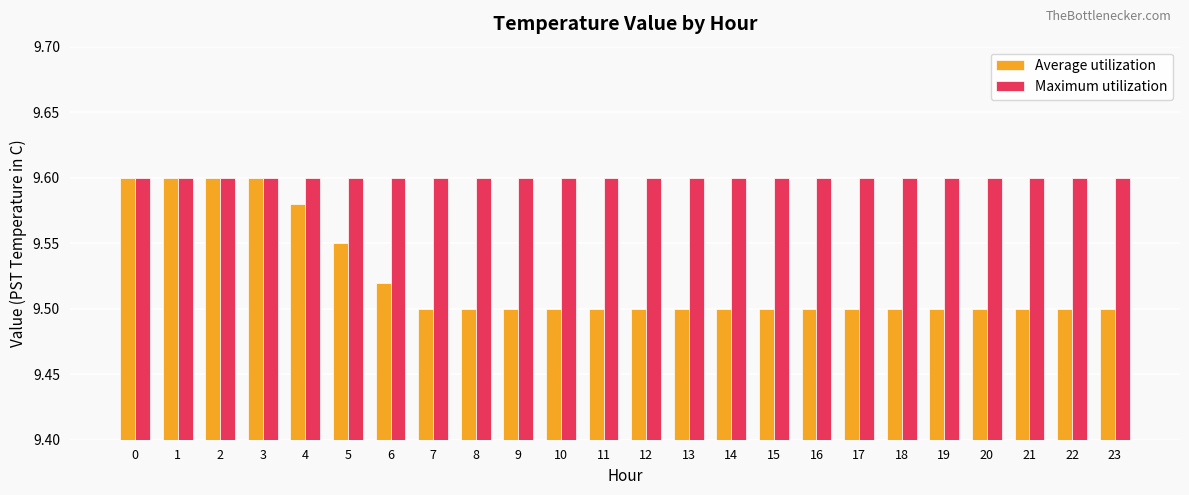

The Maximum utilization series shows 9.6 at 18. True or false?

True